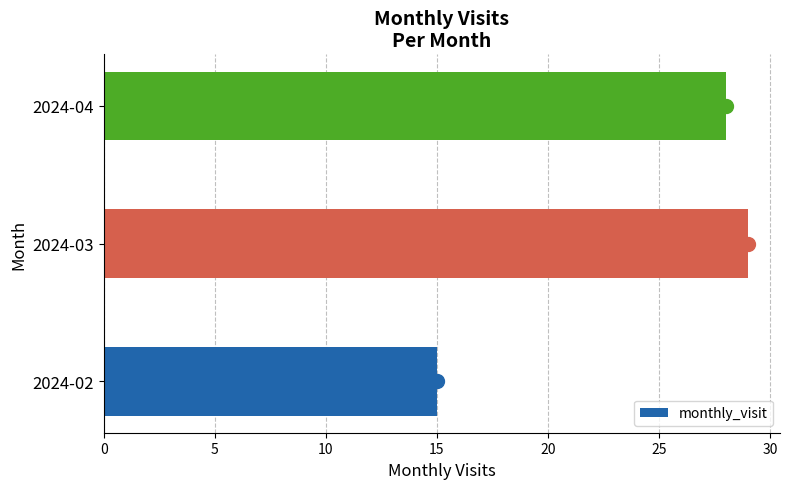

How many series are shown in this chart?

1